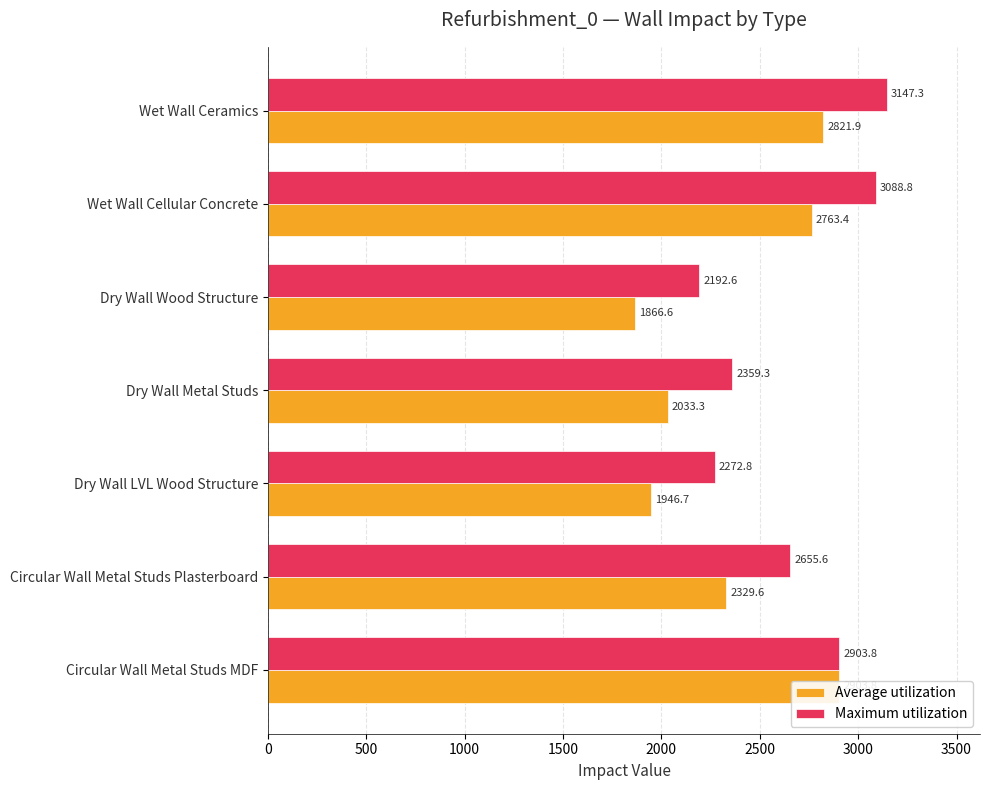

Are the bars horizontal?

Yes